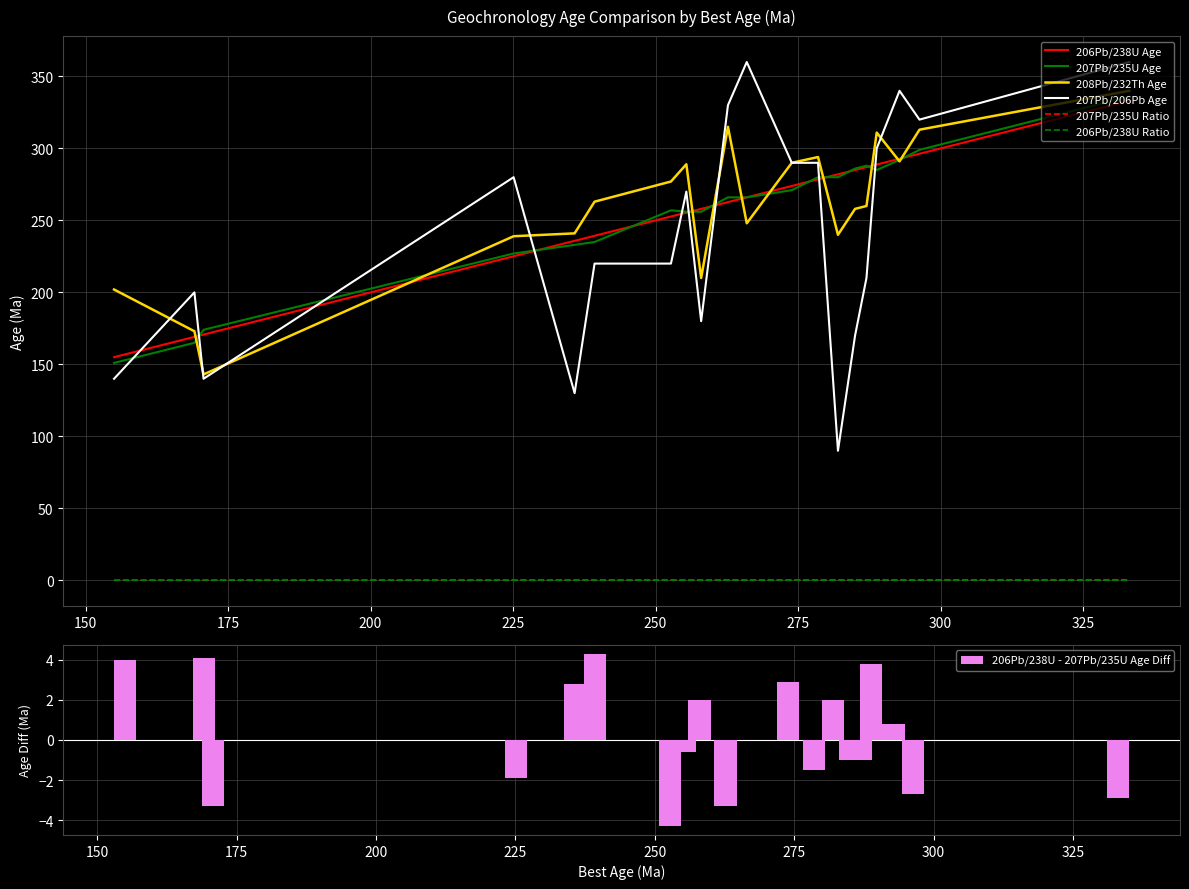

The value of 207Pb/206Pb Age at 266 is 93.2. True or false?

False